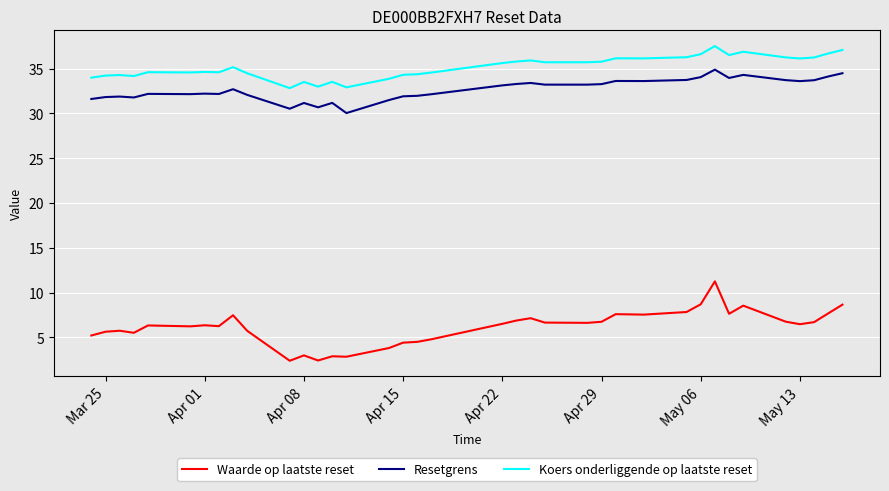

What is the difference between the maximum and minimum values in the Waarde op laatste reset series?

8.9